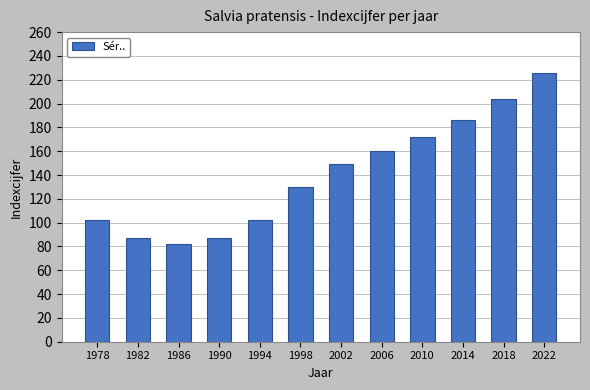

Approximately how many times larger is the value at 2002 compared to 2022?

0.7